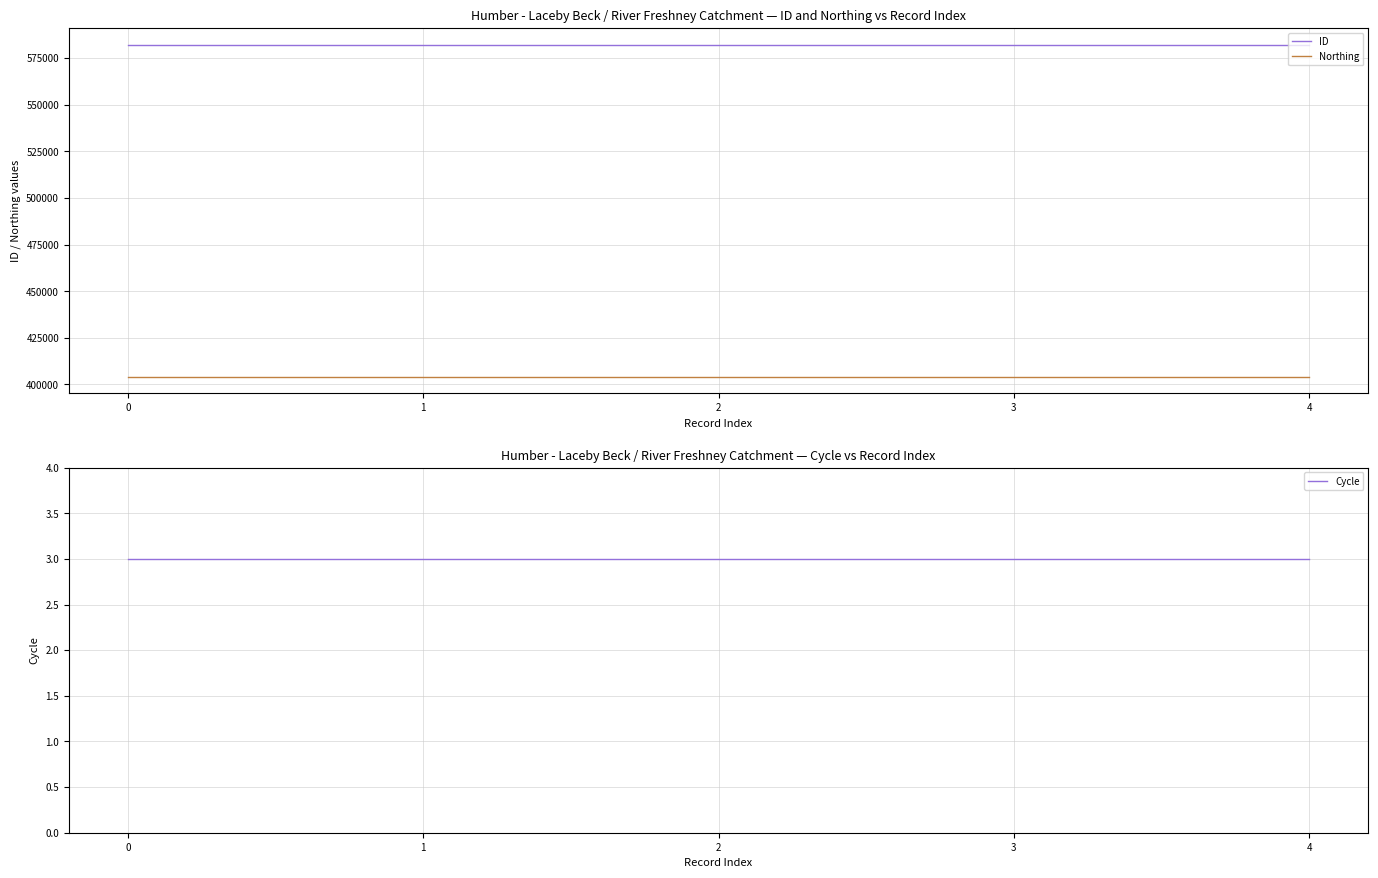

Rank the series by their maximum value, from lowest to highest.

Cycle, Northing, ID